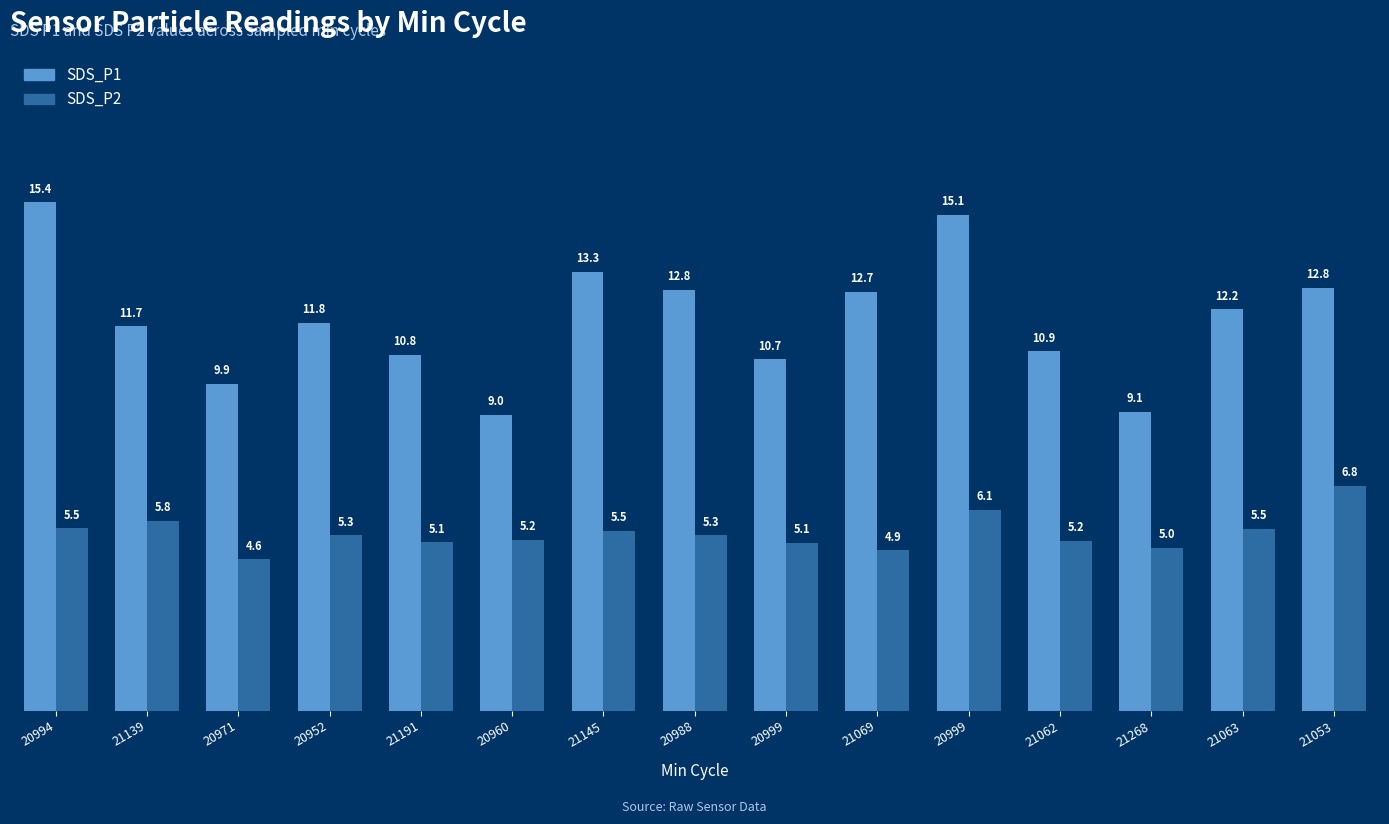

The value of SDS_P1 at 20999 is 23.5. True or false?

False